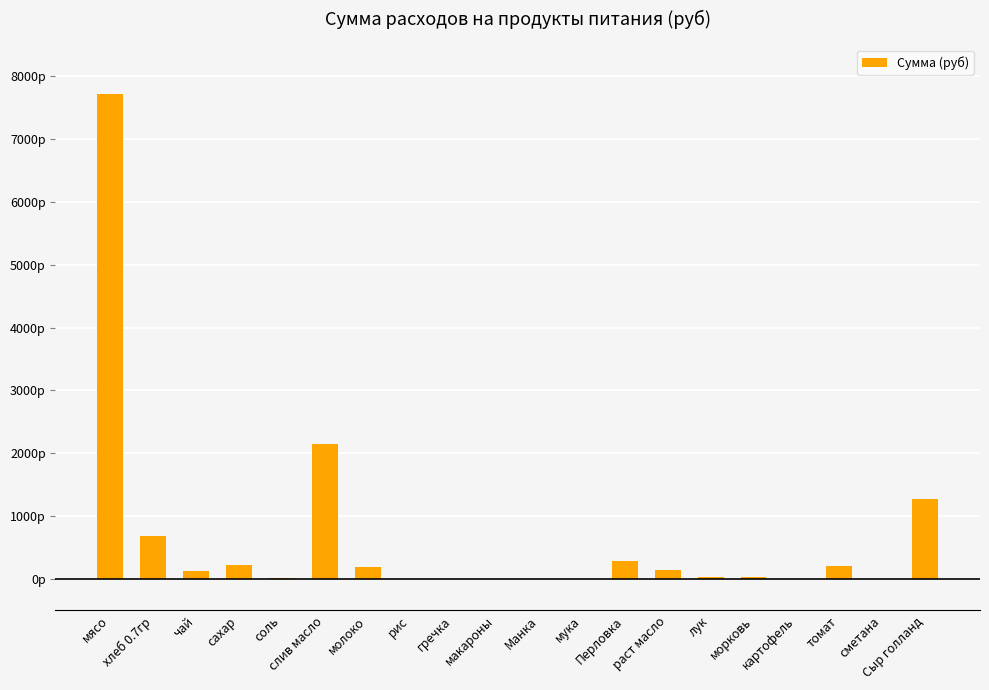

Where does the data first go above 122?

мясо